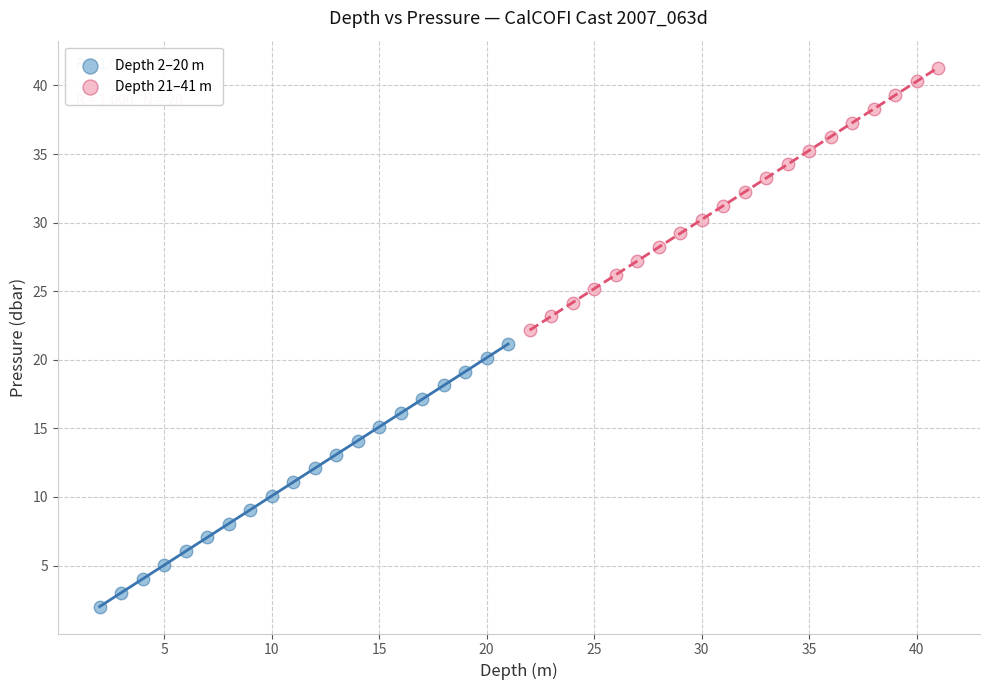

Which series has the largest Y range (max minus min)?

Depth 21–41 m